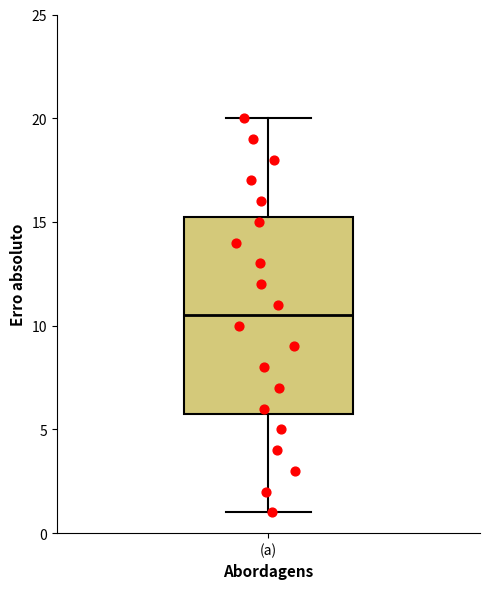

Transcribe this box plot: give where the median line is, the range the box spans, and where the two whiskers end, as read against the y-axis. The values are not printed on the chart, so give them approximately, as read against the axis.

median 10.5, box 6.0 to 15.5, whiskers 1.0 to 20.0